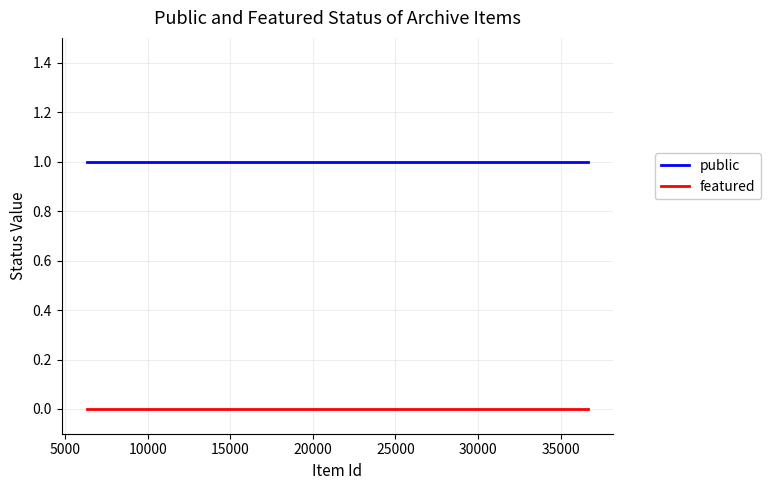

Which series has the largest total across all categories?

public